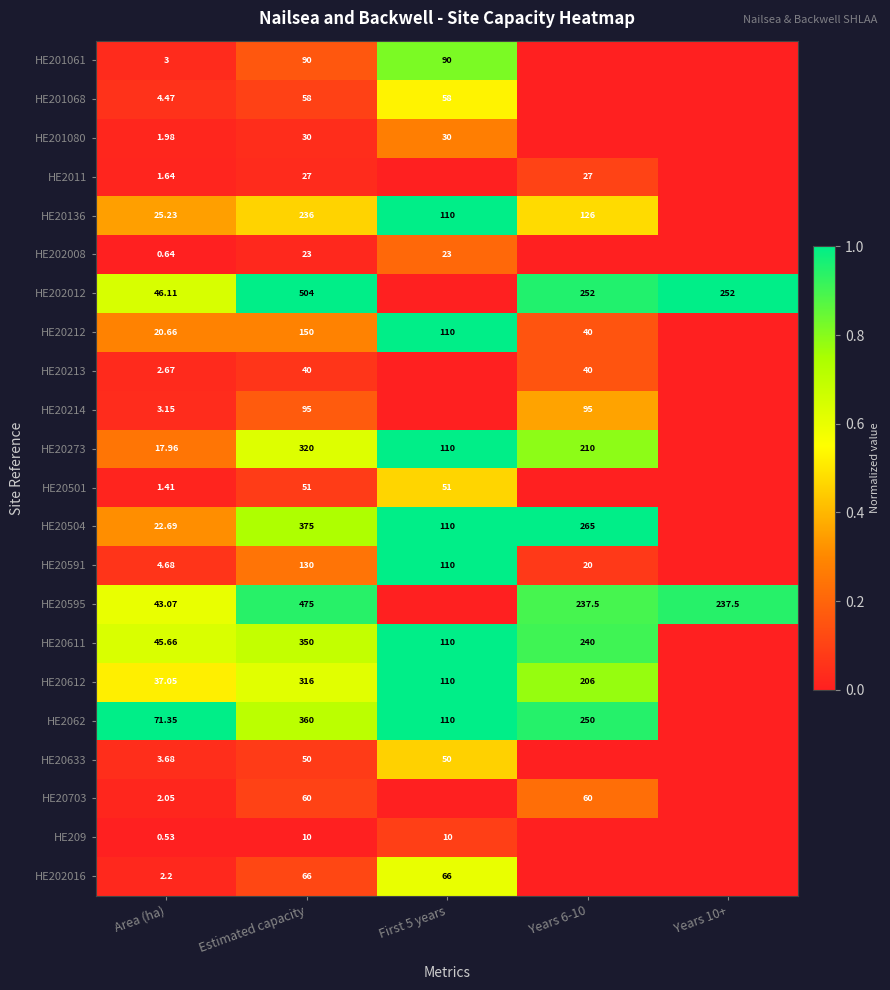

True or false: HE201080 has a value of 0.0 at Years 6-10.

True